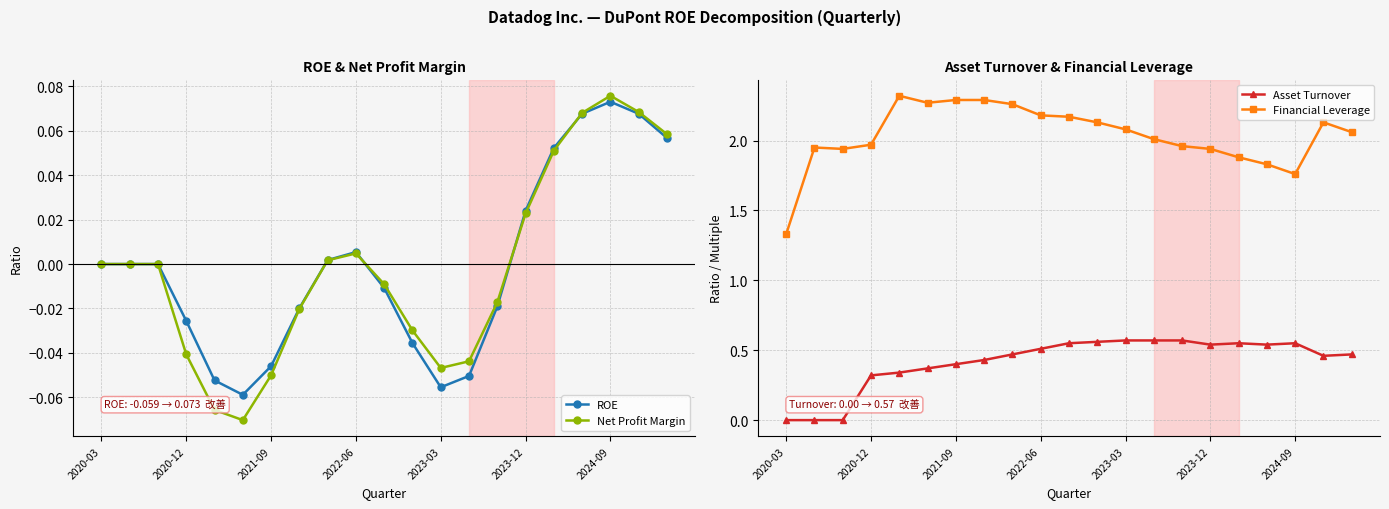

True or false: ROE has more than 1 points higher than both neighbors.

True